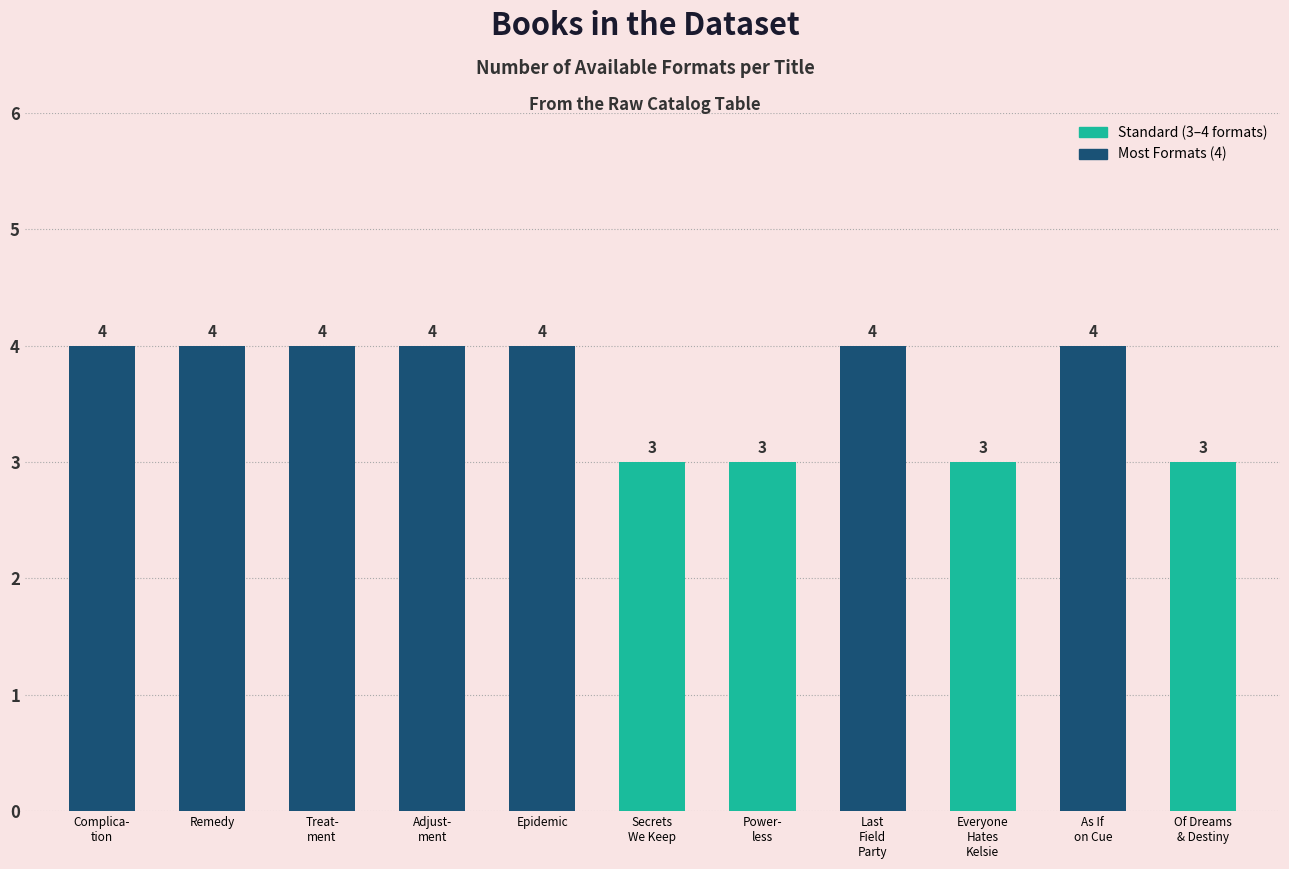

What is the sum of all values?

40